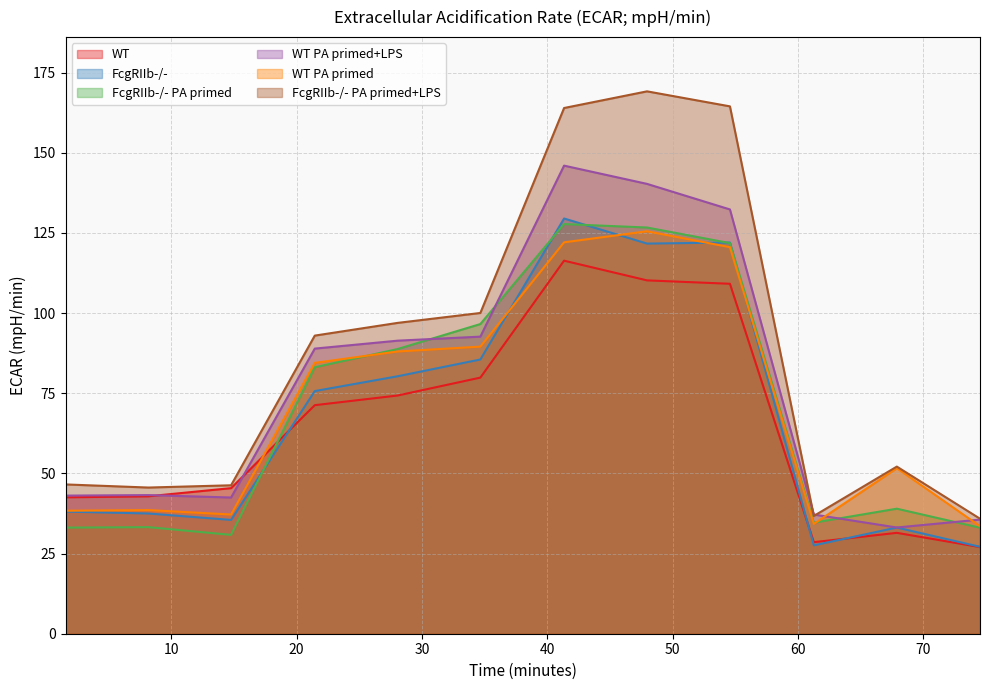

Reading right to left, extract all data points from this chart.

WT: 74.517435=27.0	67.881992=31.5	61.261827=28.5	54.570565=109.1	47.95687=110.2	41.340408=116.3	34.661492=79.9	28.056981=74.3	21.453987=71.3	14.778045=45.4	8.183801=42.9	1.589374=42.5
FcgRIIb-/-: 74.517435=27.1	67.881992=33.1	61.261827=27.6	54.570565=122.0	47.95687=121.7	41.340408=129.5	34.661492=85.5	28.056981=80.3	21.453987=75.7	14.778045=35.5	8.183801=37.5	1.589374=38.1
FcgRIIb-/- PA primed: 74.517435=33.0	67.881992=39.0	61.261827=34.6	54.570565=121.8	47.95687=126.7	41.340408=127.7	34.661492=96.6	28.056981=88.8	21.453987=83.1	14.778045=30.8	8.183801=33.2	1.589374=33.1
WT PA primed+LPS: 74.517435=35.6	67.881992=33.1	61.261827=37.2	54.570565=132.3	47.95687=140.3	41.340408=146.0	34.661492=92.6	28.056981=91.4	21.453987=88.9	14.778045=42.5	8.183801=43.2	1.589374=43.1
WT PA primed: 74.517435=33.5	67.881992=51.6	61.261827=34.2	54.570565=120.5	47.95687=125.5	41.340408=122.1	34.661492=89.5	28.056981=88.0	21.453987=84.5	14.778045=37.2	8.183801=38.6	1.589374=38.4
FcgRIIb-/- PA primed+LPS: 74.517435=35.9	67.881992=52.1	61.261827=36.7	54.570565=164.4	47.95687=169.1	41.340408=163.9	34.661492=100.0	28.056981=96.9	21.453987=93.0	14.778045=46.3	8.183801=45.6	1.589374=46.6